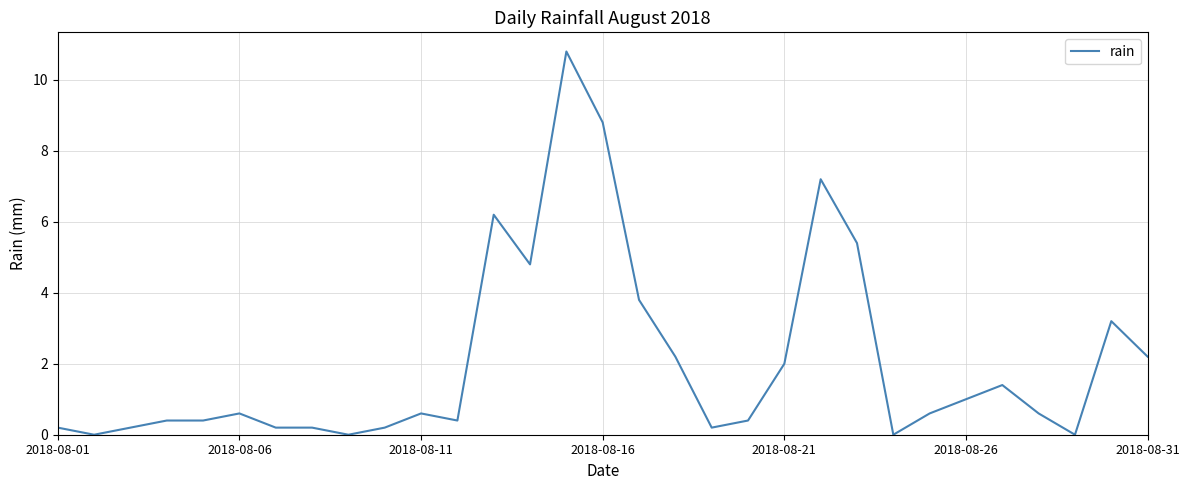

What is the difference between the maximum and minimum values?

10.8